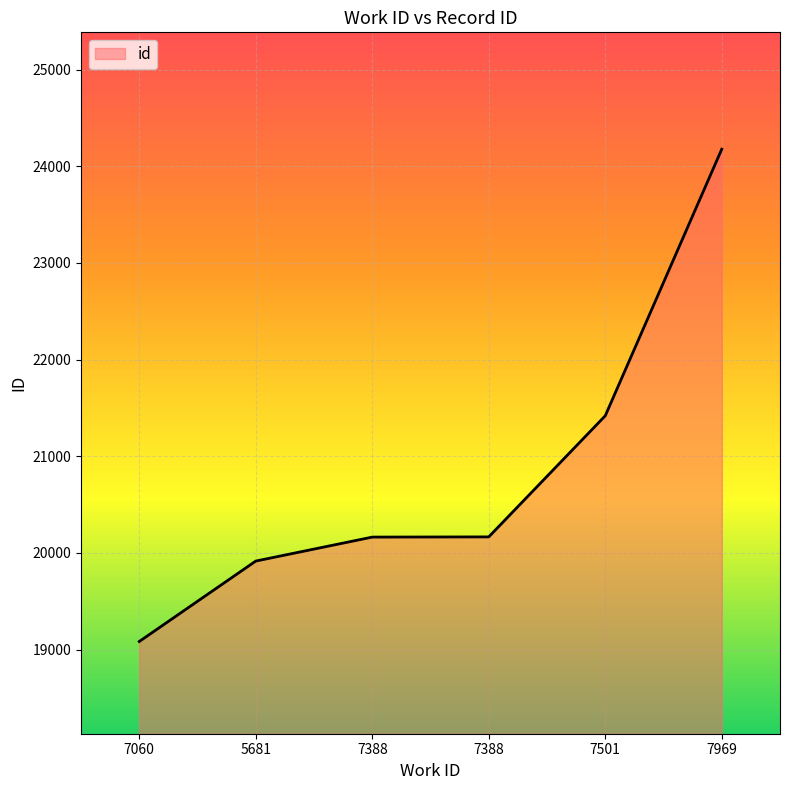

What is the difference between the maximum and second lowest values?

4261